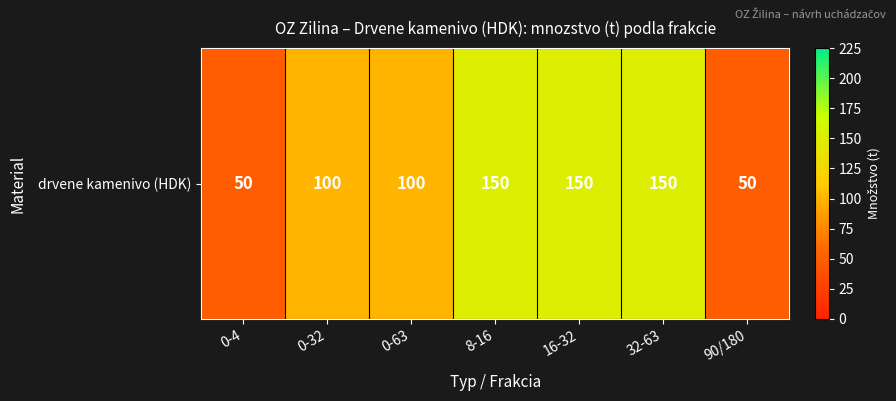

What is the difference between the maximum and minimum values?

100